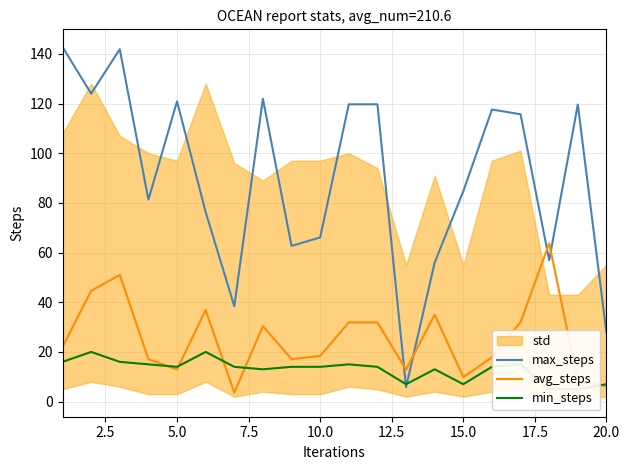

After their last crossing, which series has the higher values: max_steps or avg_steps?

max_steps